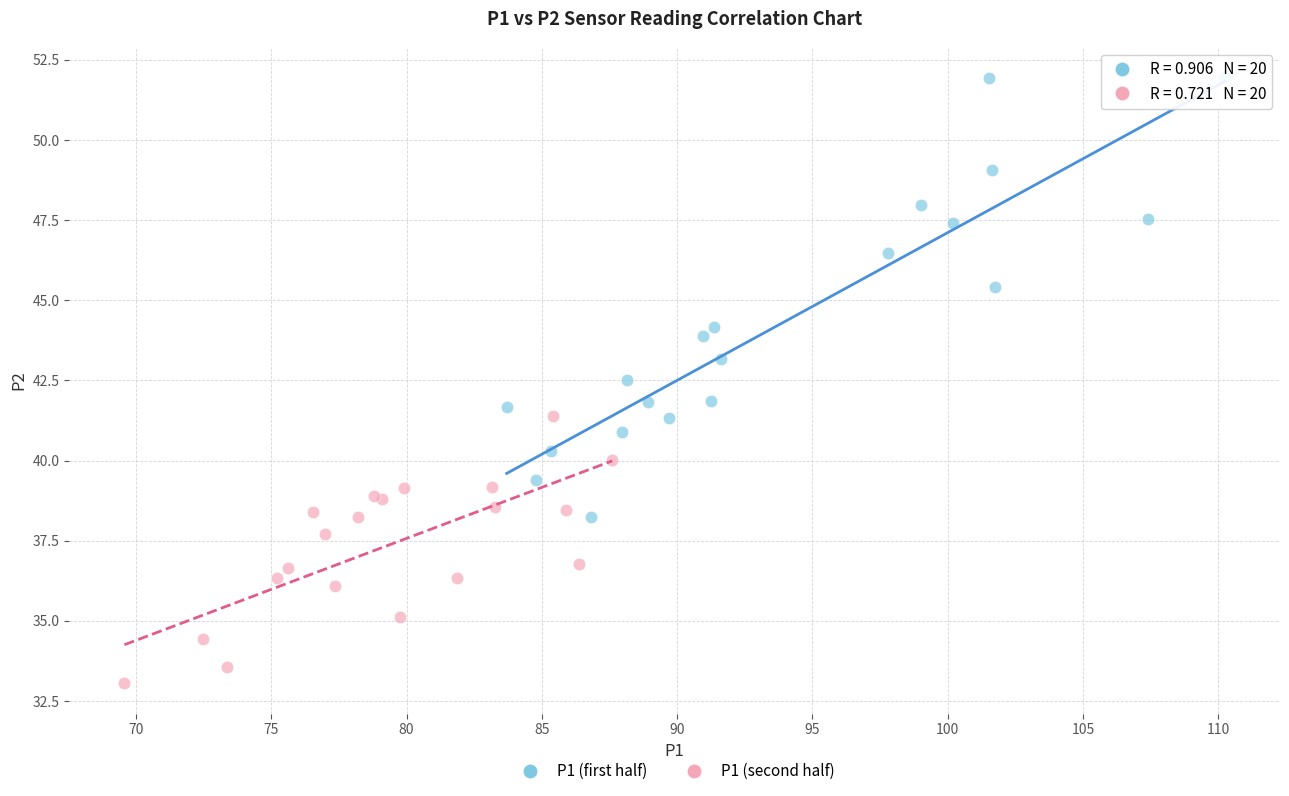

Which series contains the lowest Y value?

P1 (second half)